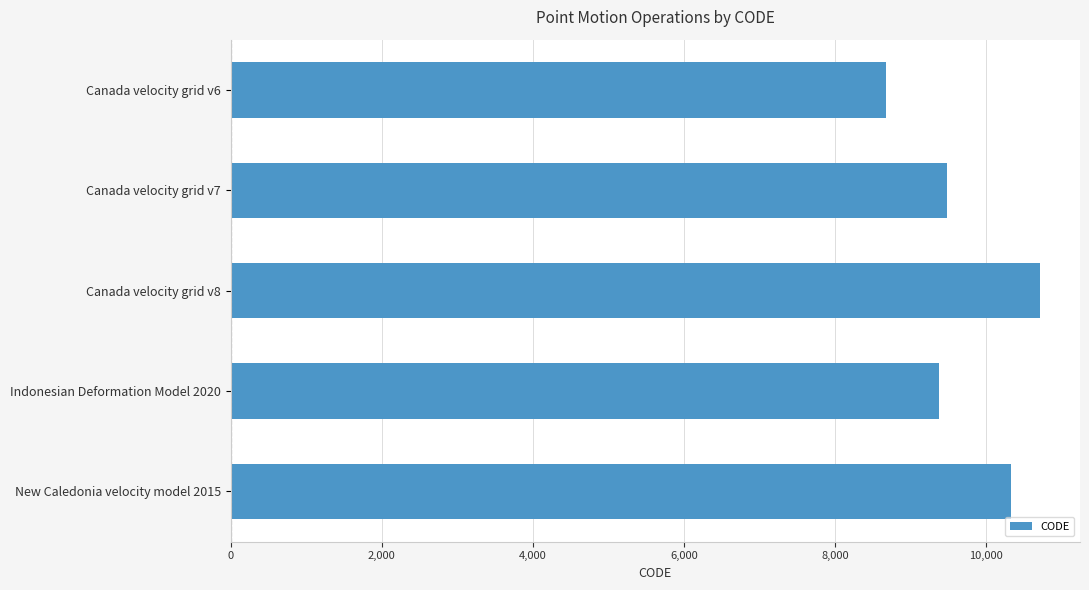

Rank the categories by value from highest to lowest.

Canada velocity grid v8, New Caledonia velocity model 2015, Canada velocity grid v7, Indonesian Deformation Model 2020, Canada velocity grid v6